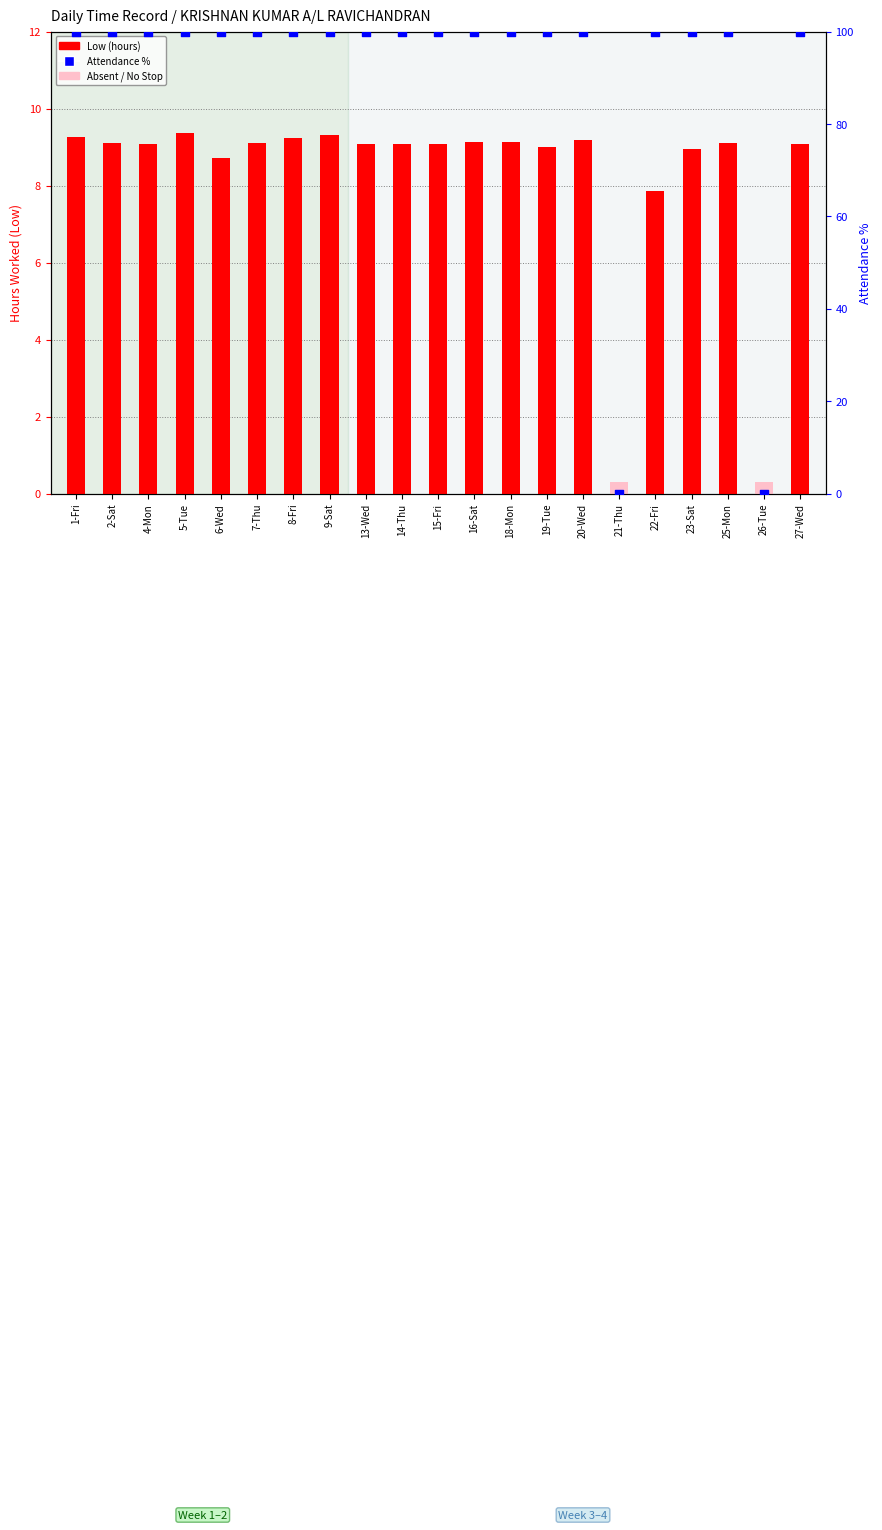

Approximately how many times larger is the value at 16-Sat compared to 23-Sat?

1.0